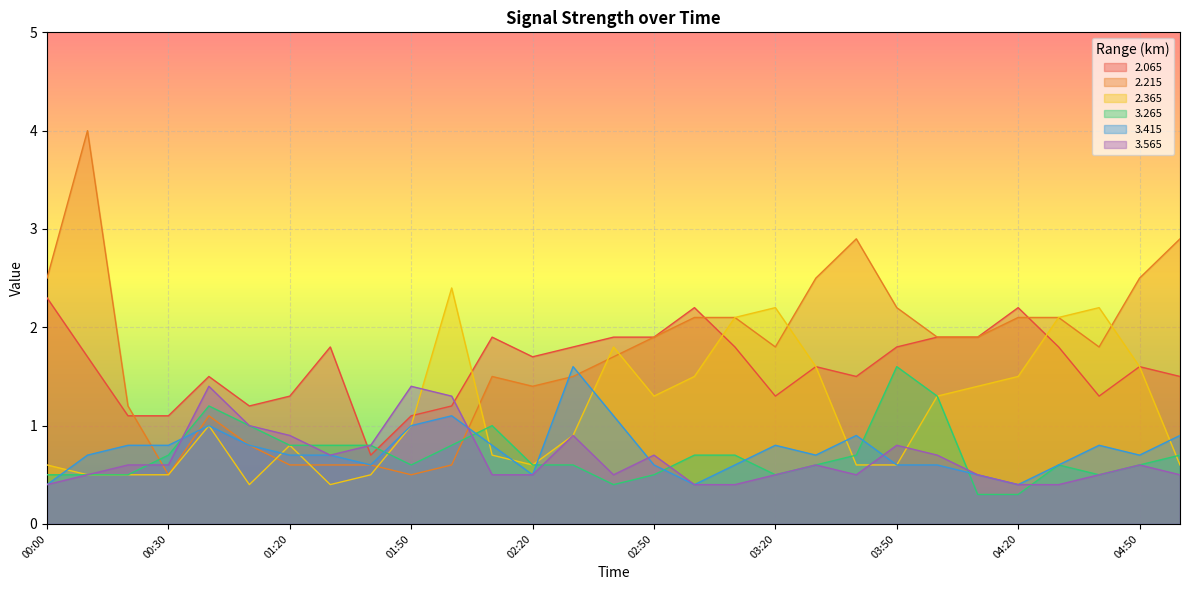

Which series has the largest total across all categories?

2.215